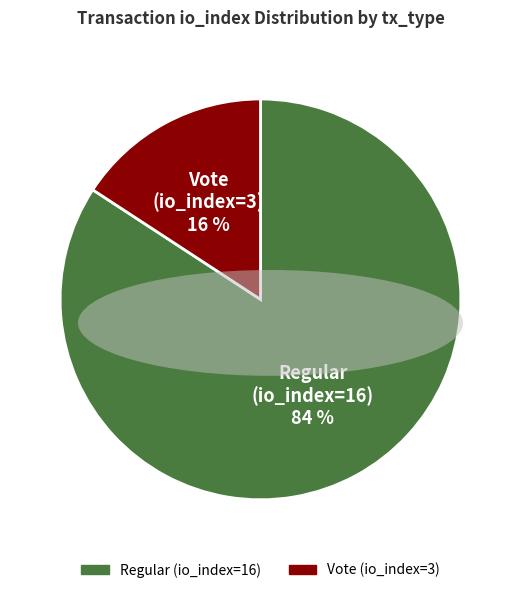

To the nearest percent, what percentage of the pie is Vote (io_index=3)?

16%